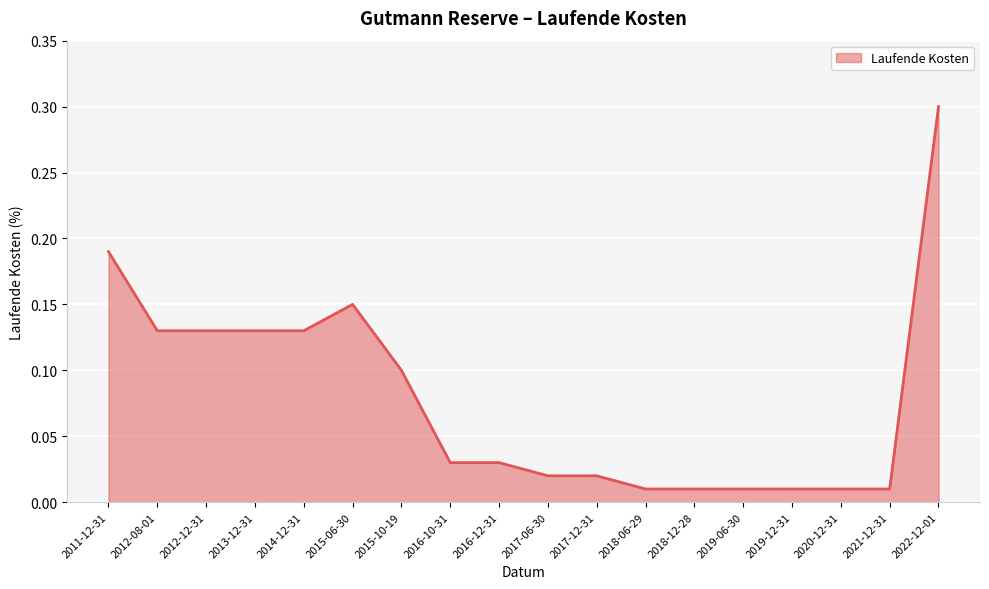

What is the difference between the maximum and minimum values?

0.3